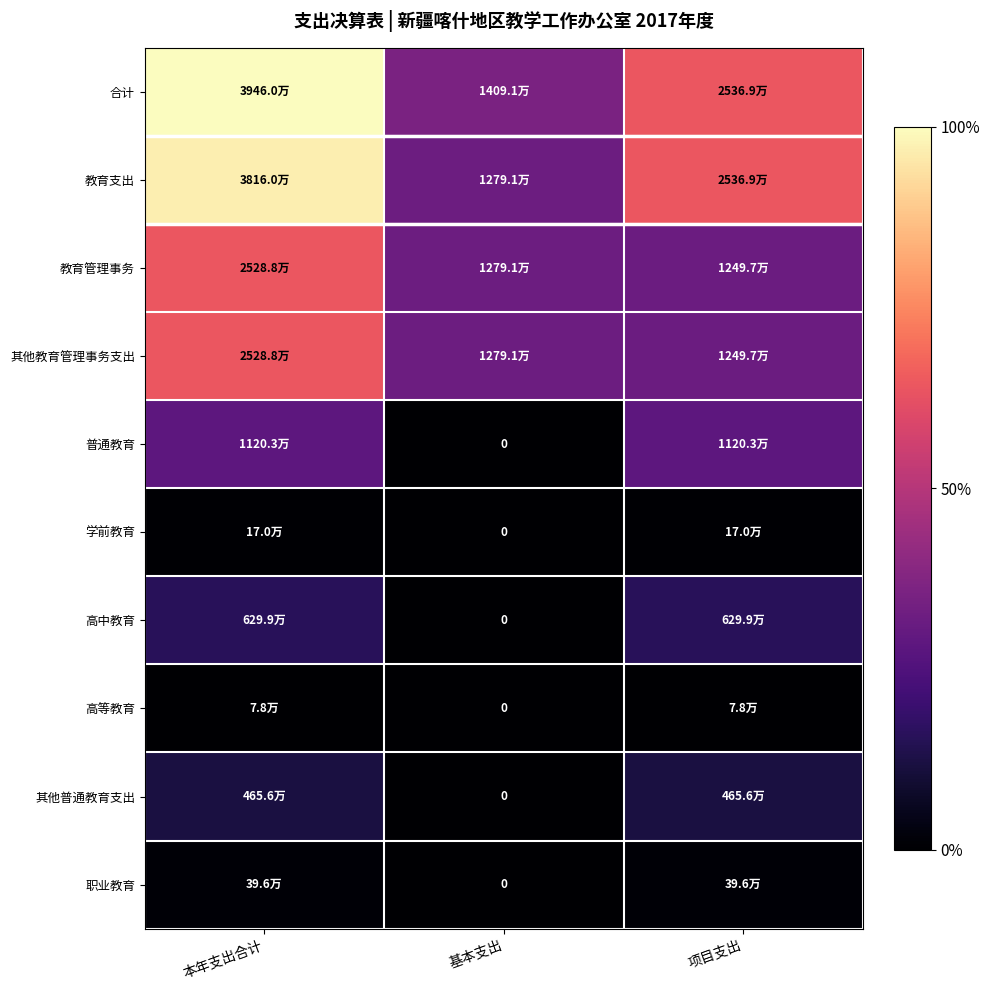

Is the value of 职业教育 at 基本支出 greater than the value of 其他教育管理事务支出 at 项目支出?

No